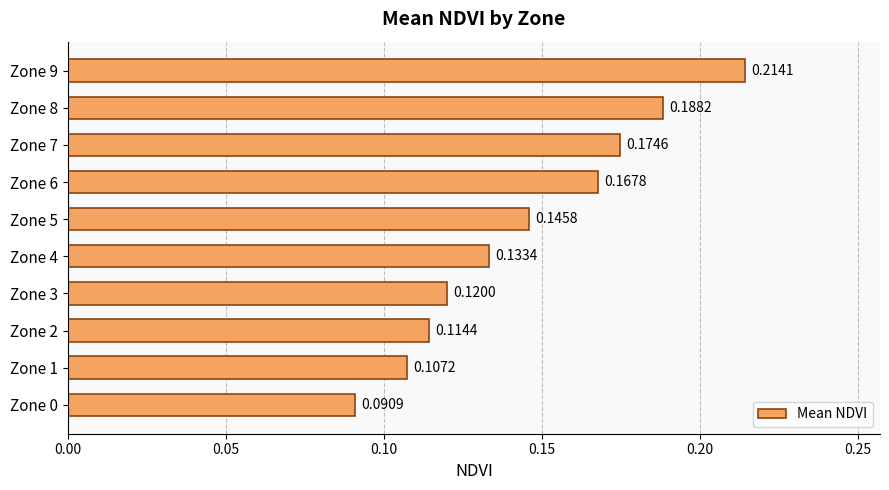

Which has a higher value, Zone 9 or Zone 1?

Zone 9